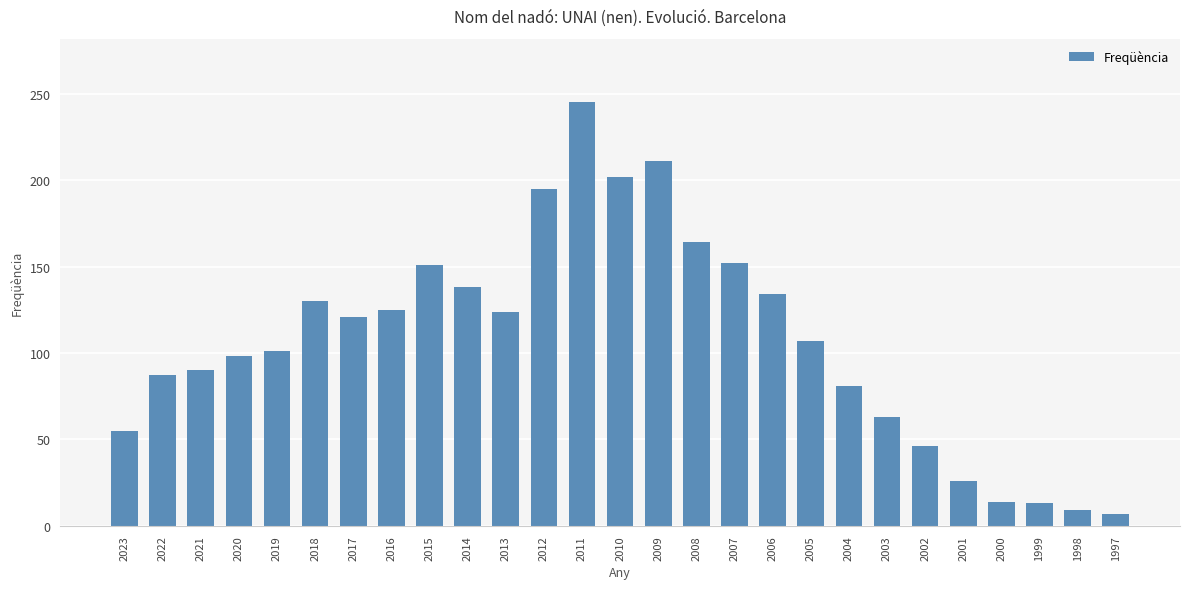

How many bars are there in total?

27